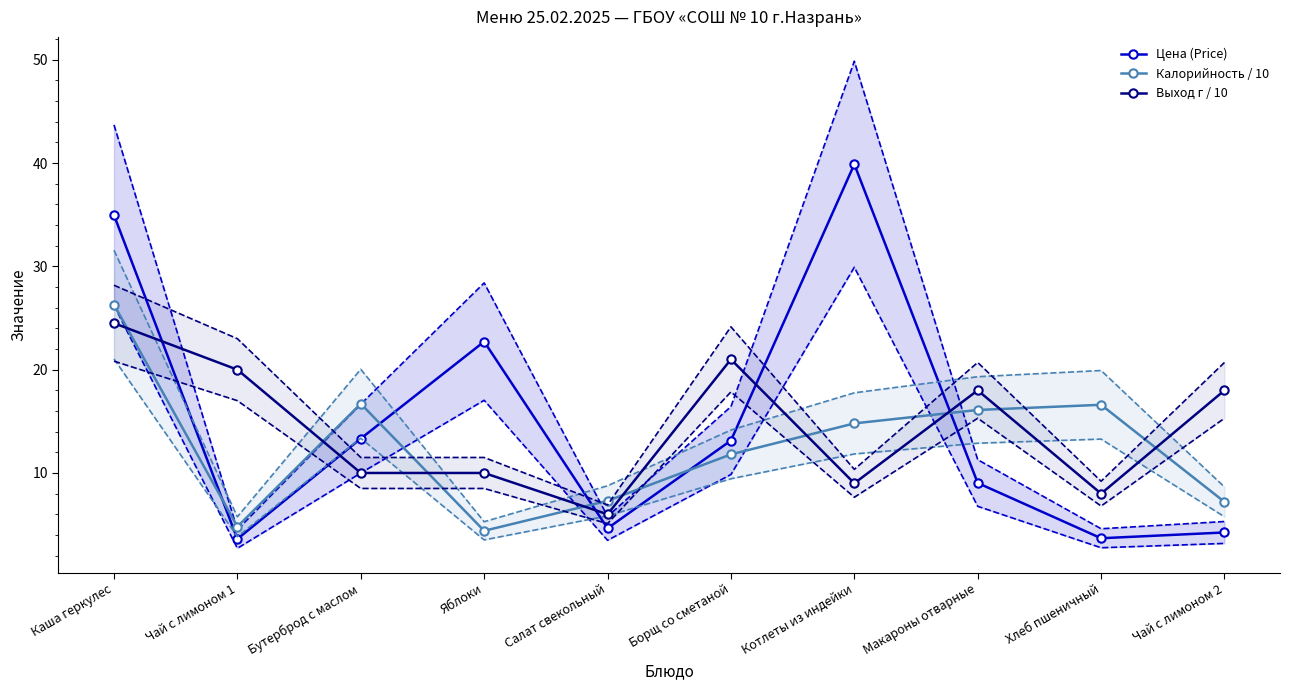

What is the sum of the Выход г / 10 values at Салат свекольный and Каша геркулес?

30.5